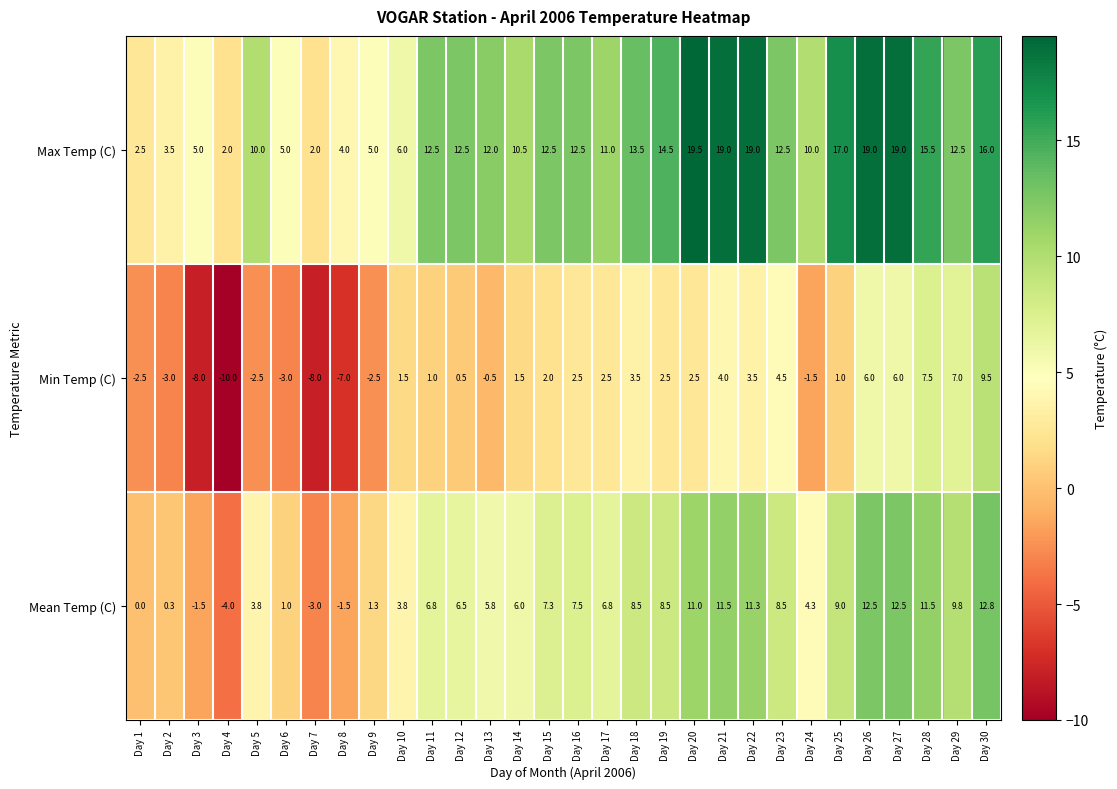

Which label corresponds to the largest value in the chart?

Day 20